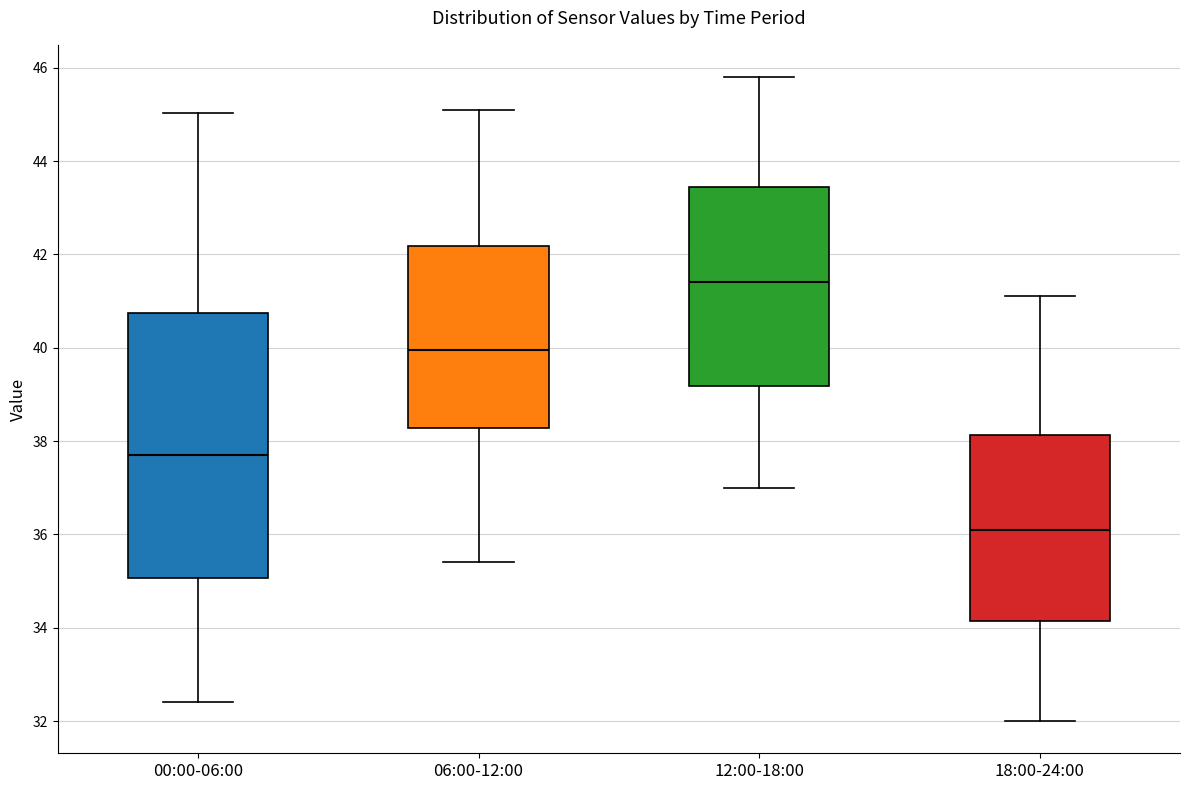

Which box has the lowest median line?

18:00-24:00